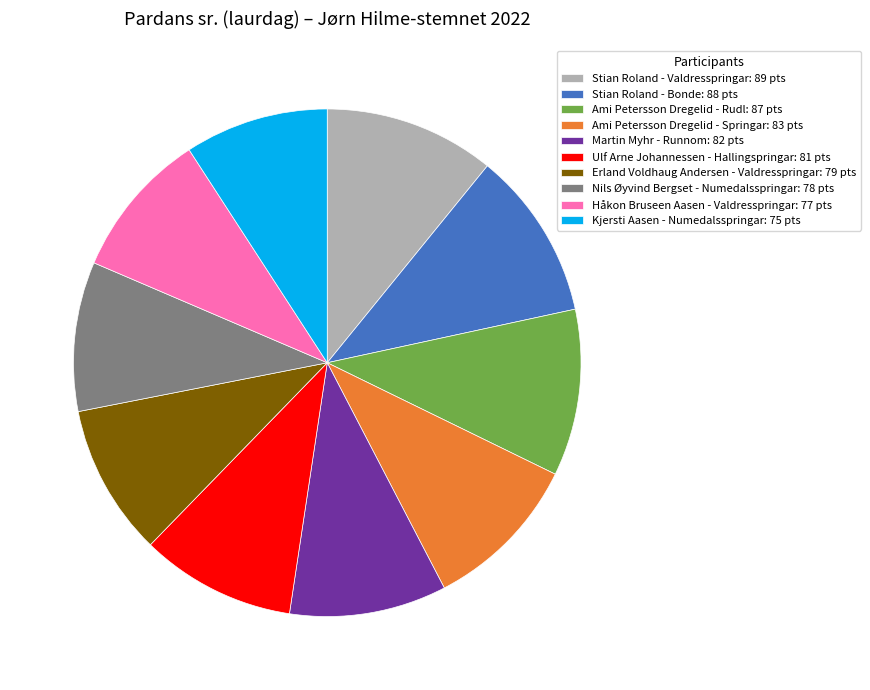

Does any single category account for the majority?

No